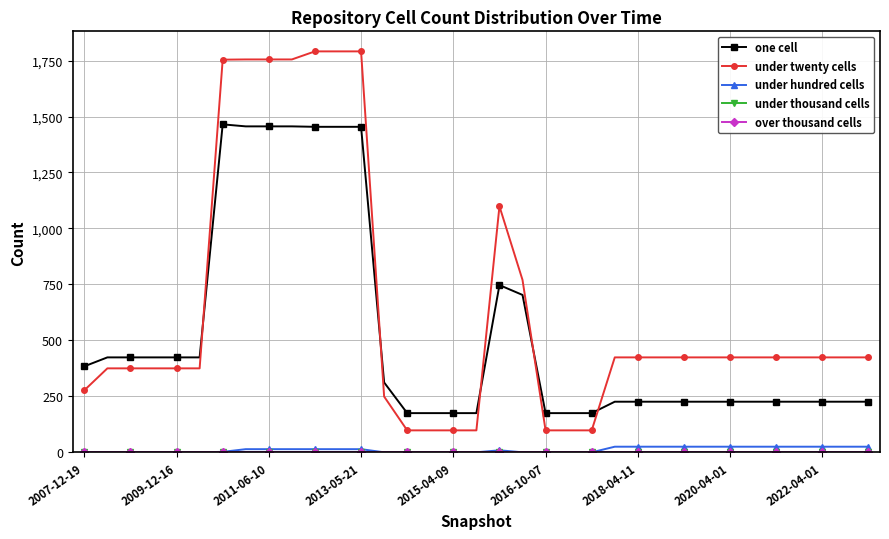

True or false: under thousand cells and one cell intersect in this chart.

False